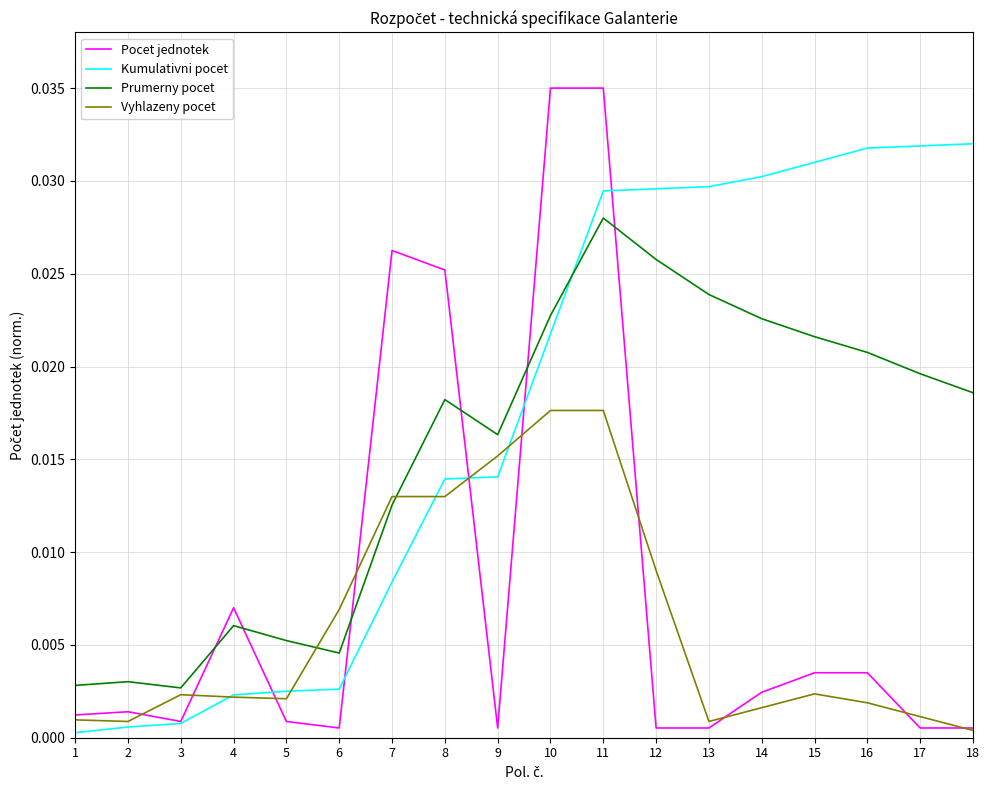

Between 2 and 13, which series saw the biggest shift?

Kumulativni pocet